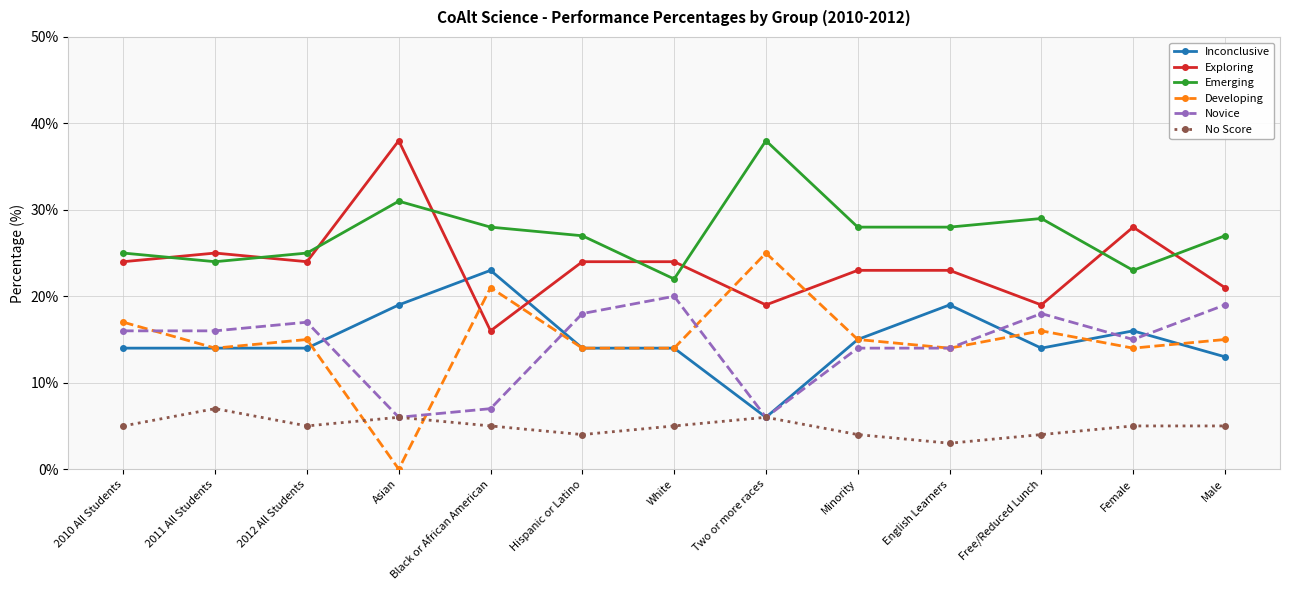

At how many categories does at least one series exceed 1?

13